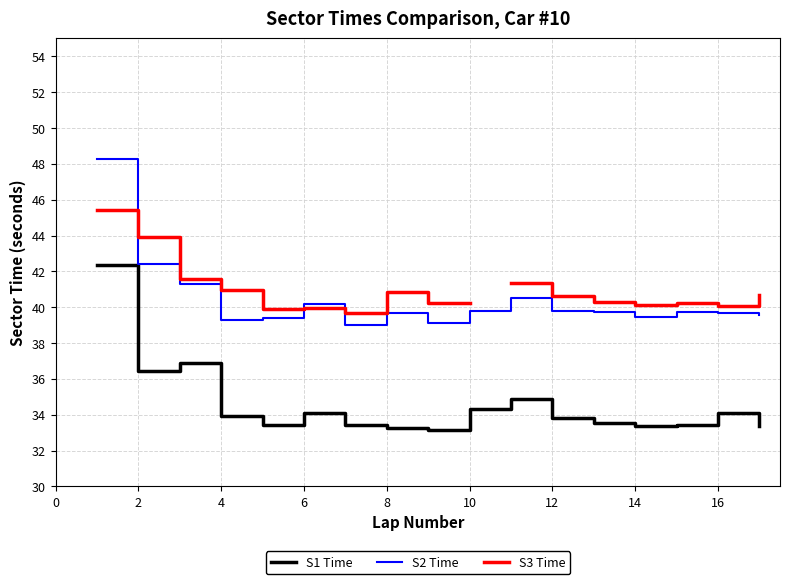

What is the value of the S2 Time point at the 4th from the left?

39.3